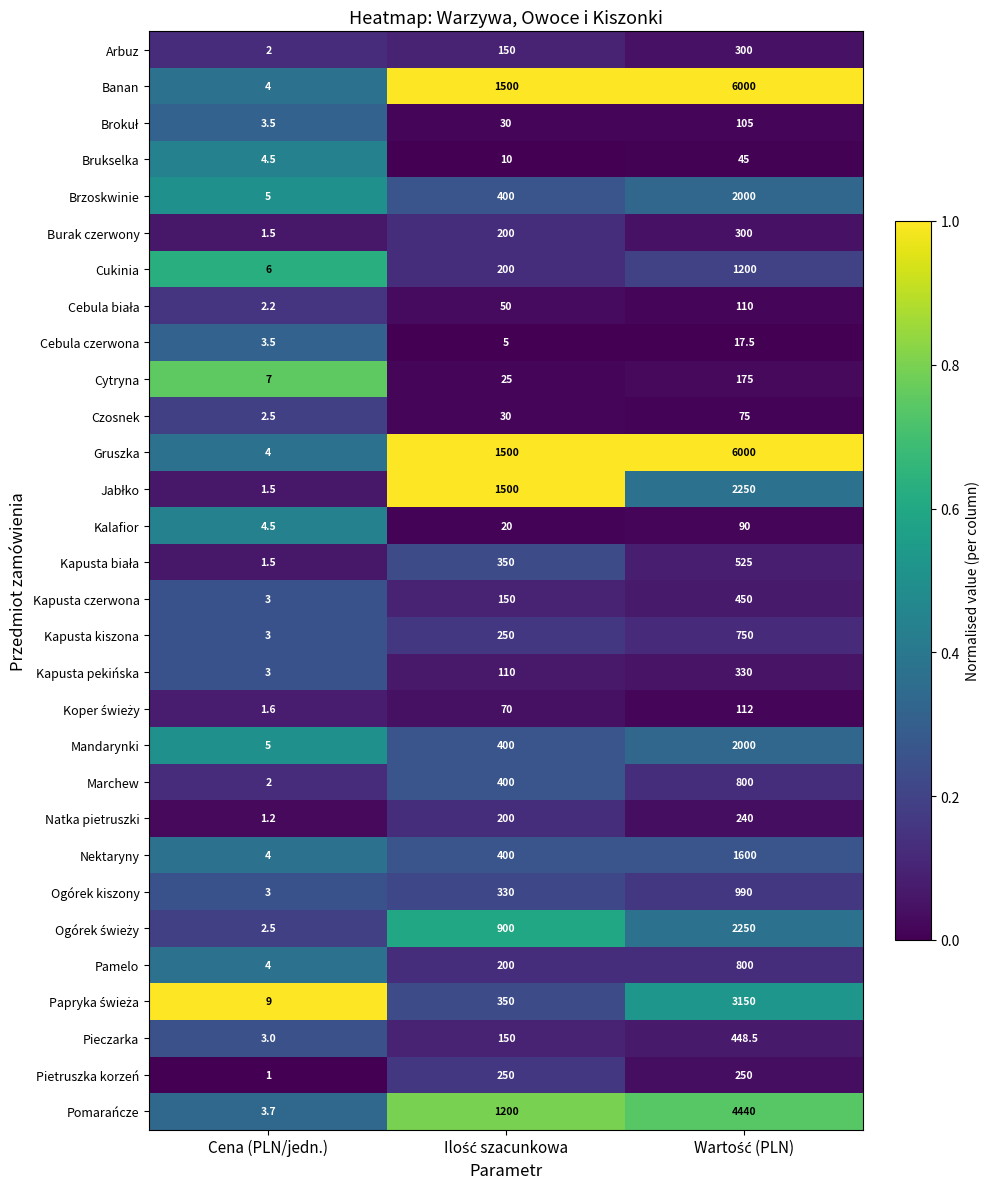

At which label does Cukinia reach its minimum?

Cena (PLN/jedn.)